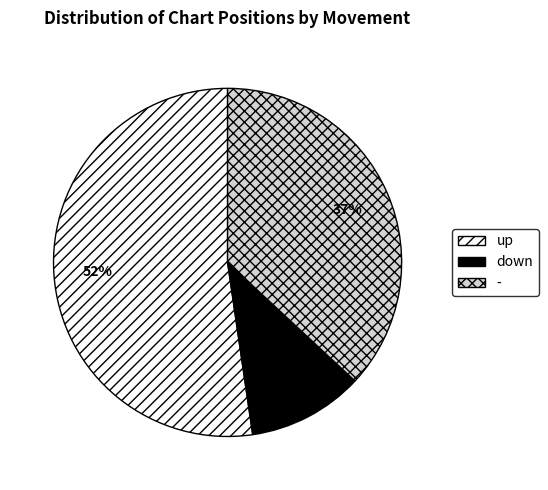

What is the smallest slice in the pie chart?

down